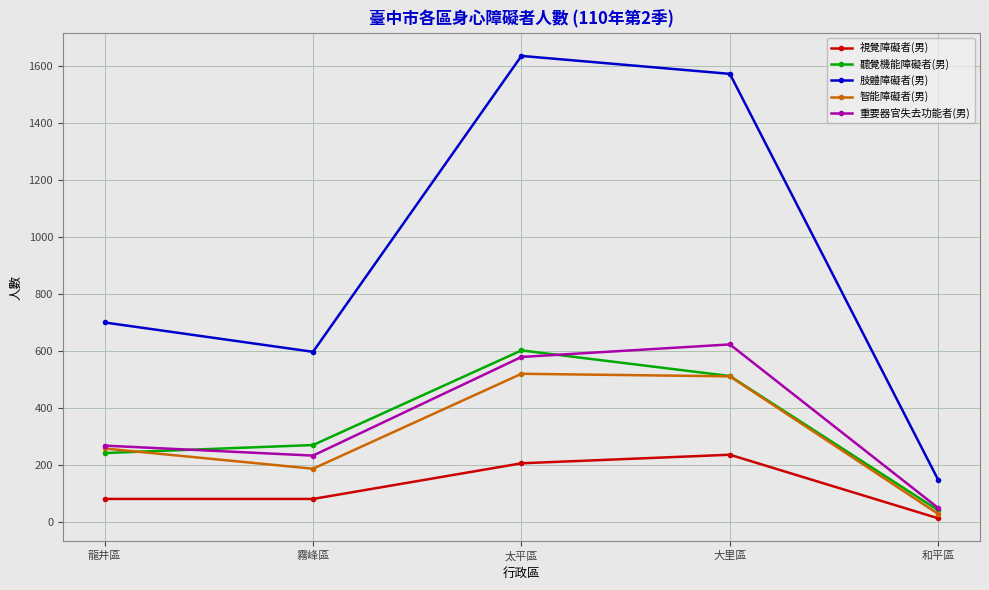

What is the difference between the maximum and minimum values in the 智能障礙者(男) series?

492